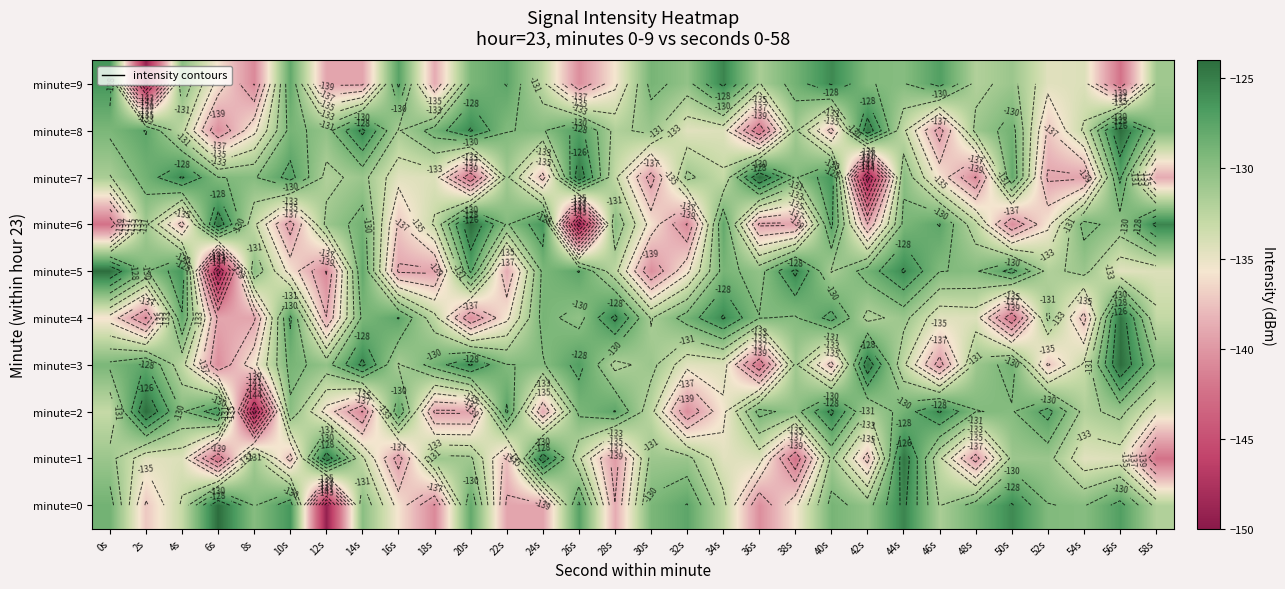

Is it true that minute=7 equals -131.6 at 0s?

True